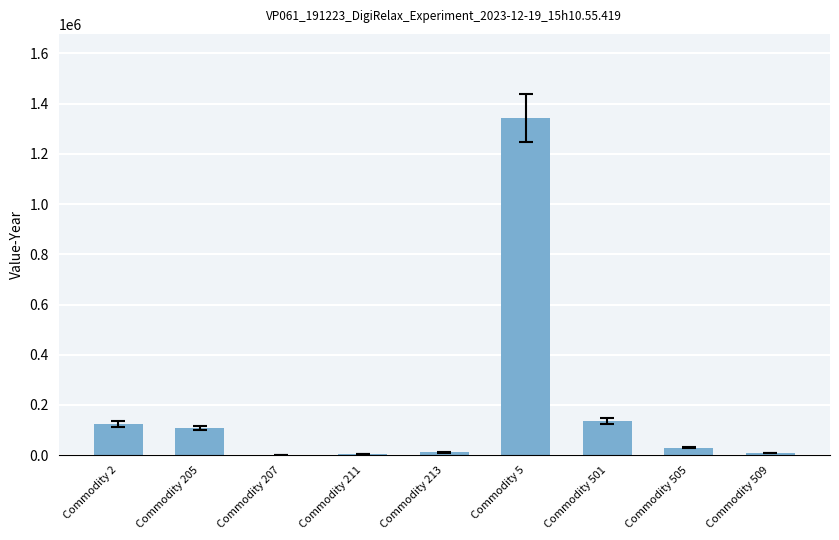

Is it true that the value at Commodity 2 is 123133?

True